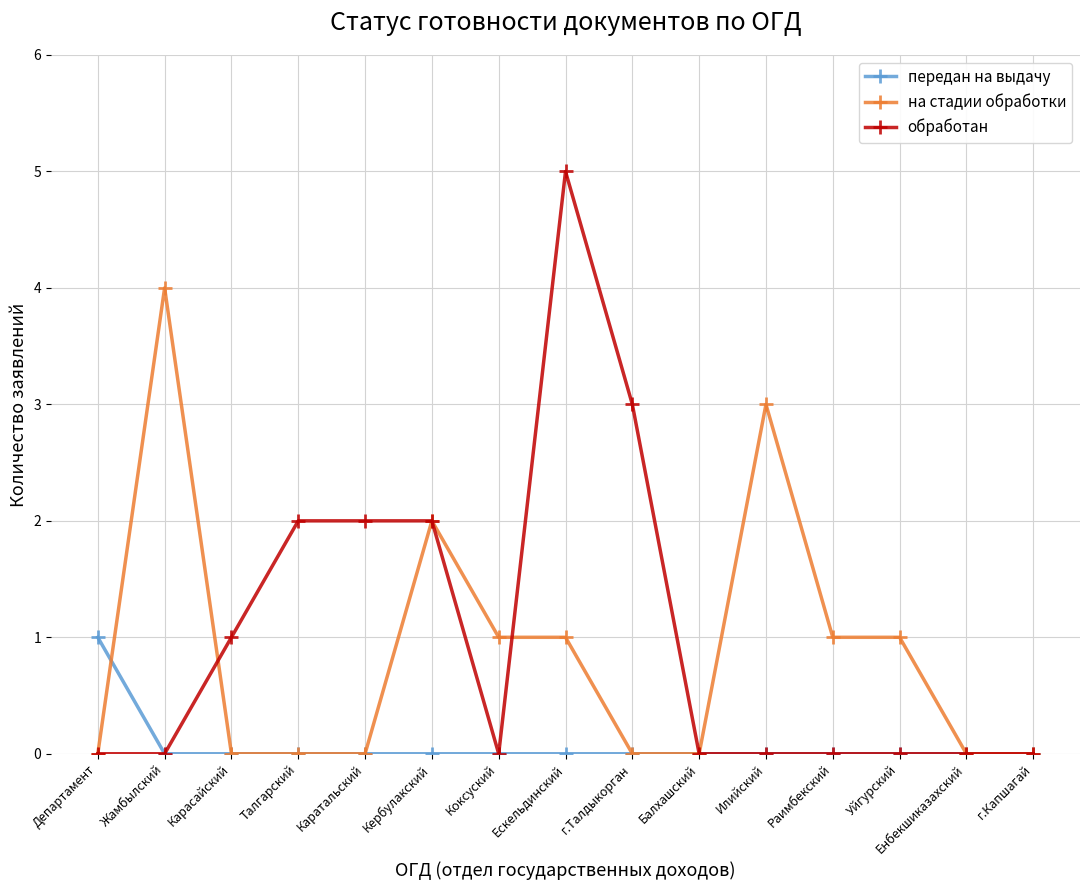

Count the на стадии обработки values in the range 0 to 1.

12